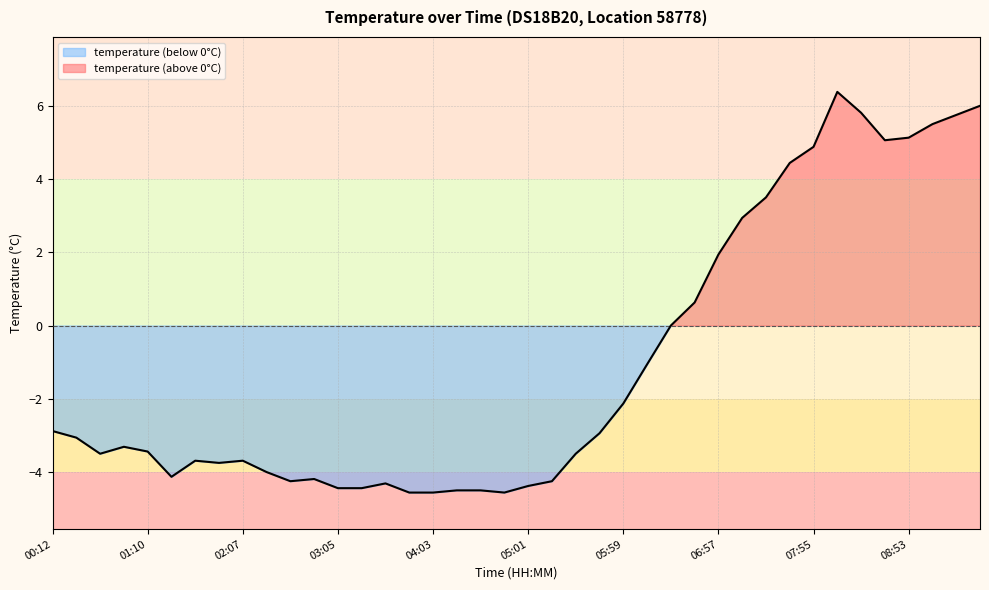

Which has a higher value, 07:26 or 05:30?

07:26